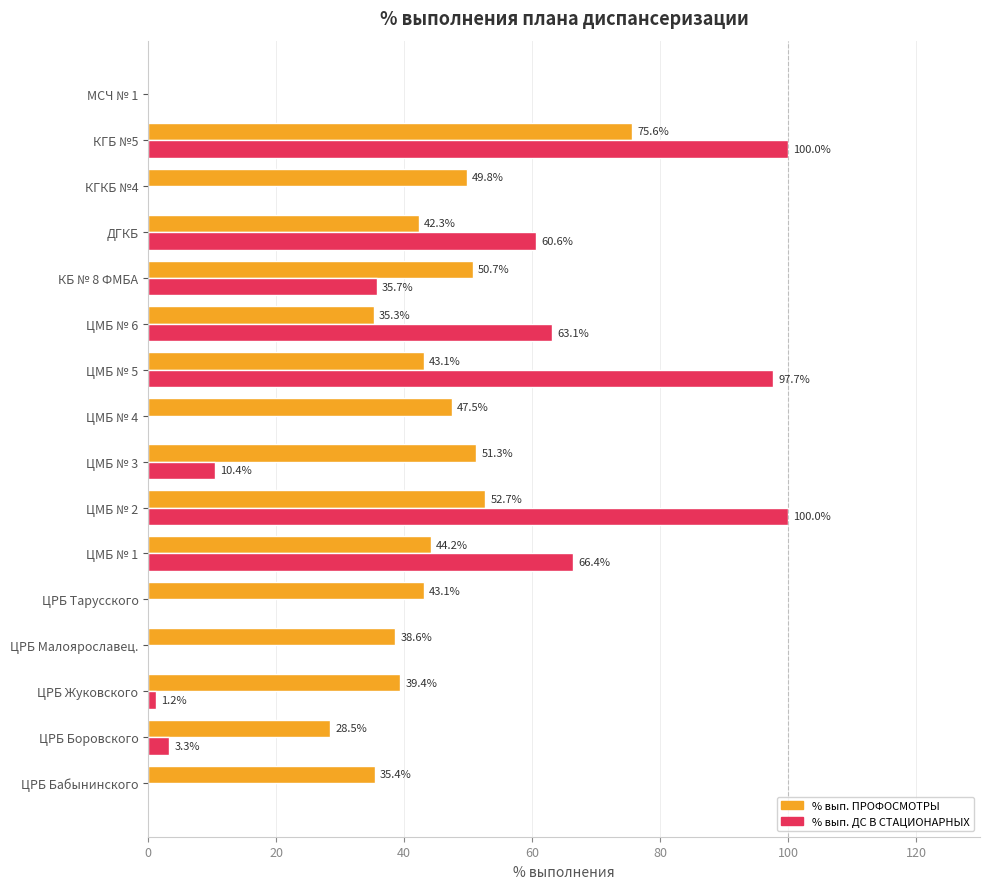

What is the sum of all % вып. ПРОФОСМОТРЫ values?

677.5